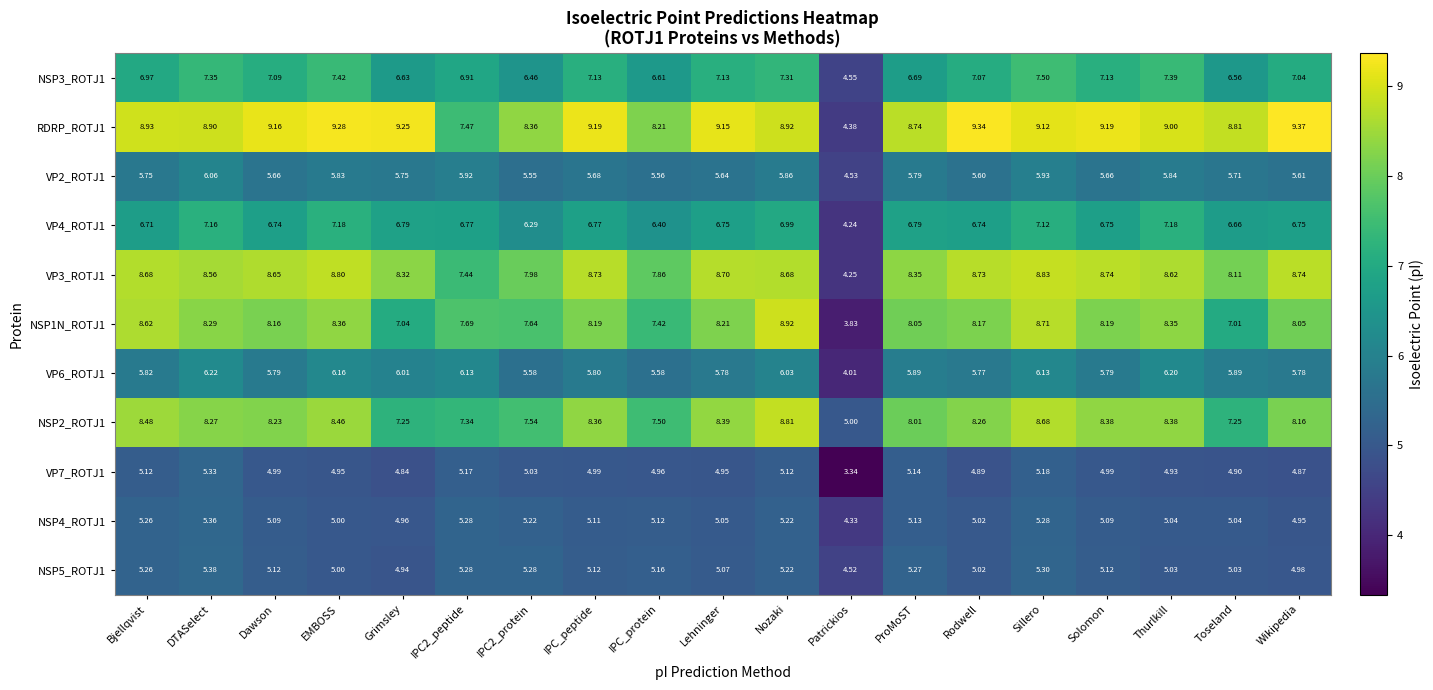

Where does the NSP1N_ROTJ1 series first go above 8?

Bjellqvist